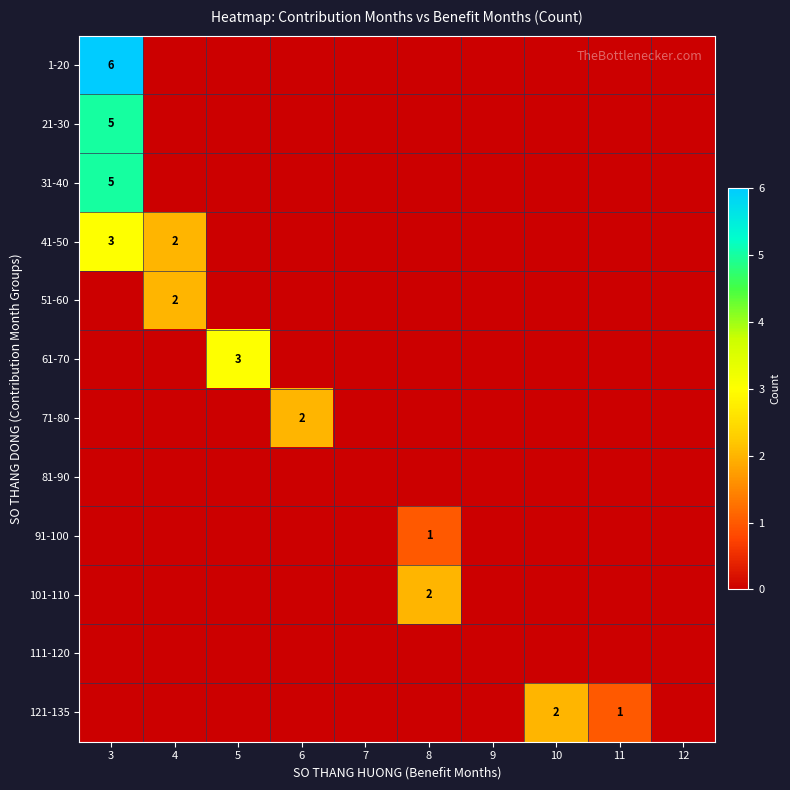

The value of 21-30 at 5 is -2. True or false?

False